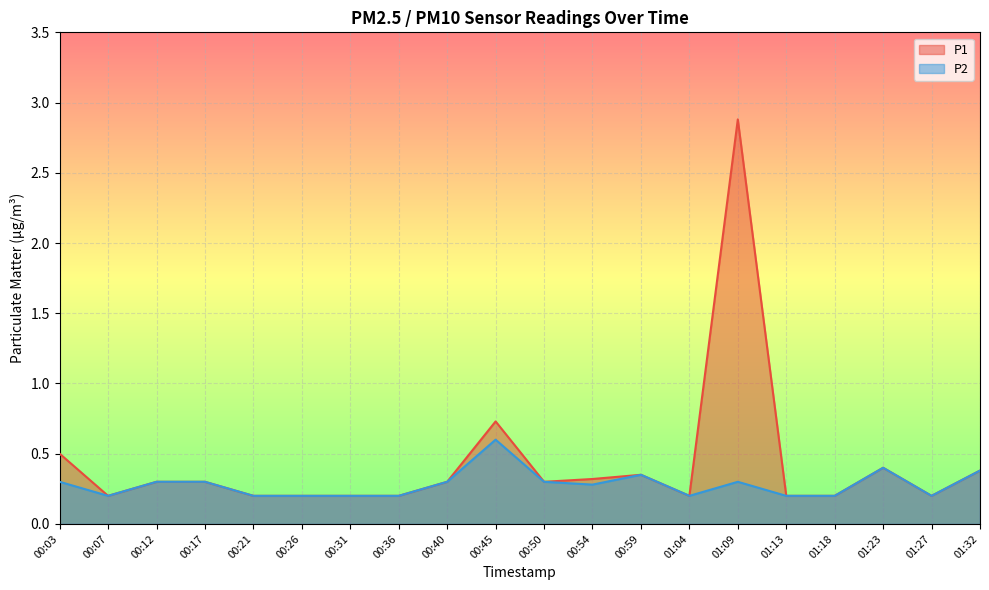

Reading left to right, what are all the values shown in this chart?

P1: 0.5	0.2	0.3	0.3	0.2	0.2	0.2	0.2	0.3	0.7	0.3	0.3	0.3	0.2	2.9	0.2	0.2	0.4	0.2	0.4
P2: 0.3	0.2	0.3	0.3	0.2	0.2	0.2	0.2	0.3	0.6	0.3	0.3	0.3	0.2	0.3	0.2	0.2	0.4	0.2	0.4